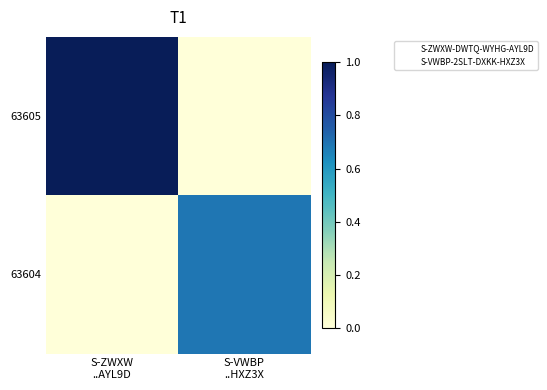

How many series are shown in this chart?

2